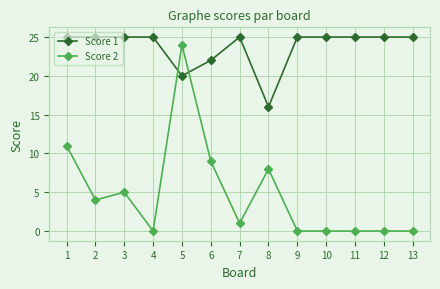

What is the sum of all Score 2 values?

62